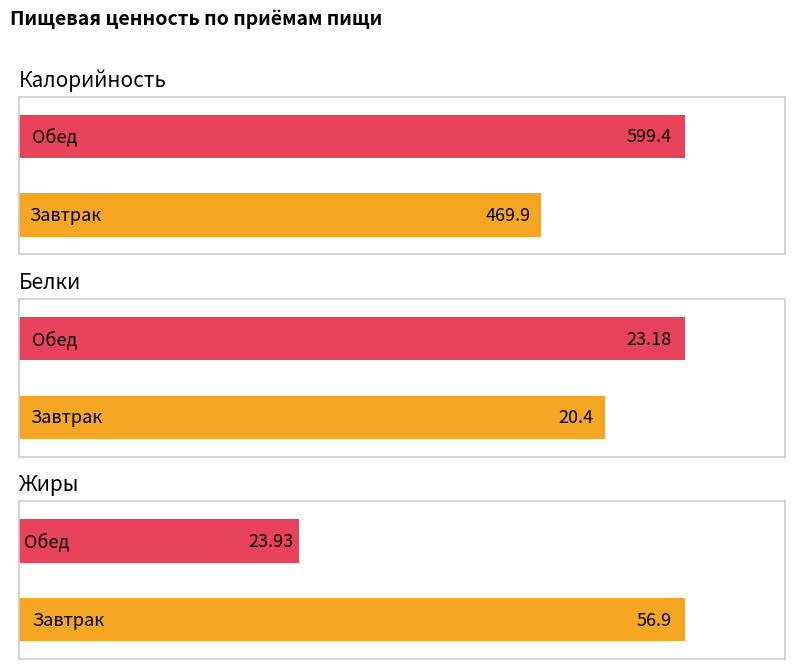

What is the difference between the highest and lowest values at Завтрак?

449.5